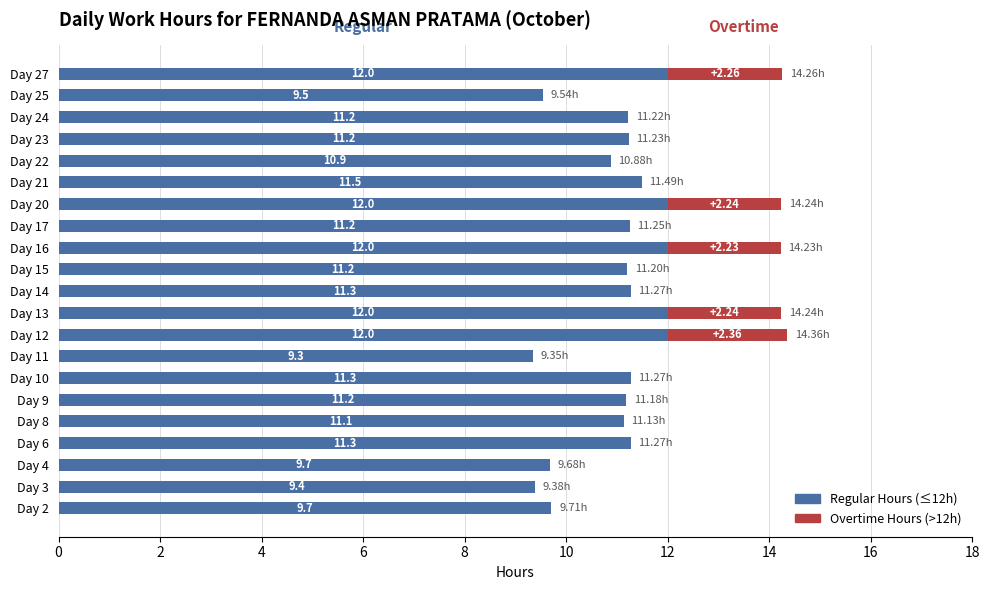

What is the total value across all series at Day 25?

9.5